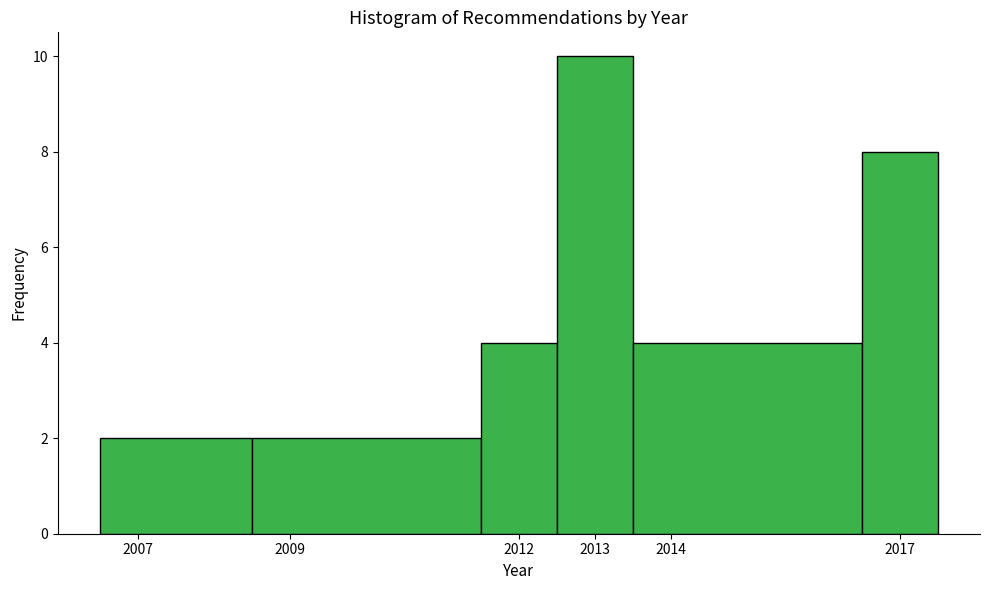

Which range on the x-axis has the tallest bar?

2012.5 to 2013.5